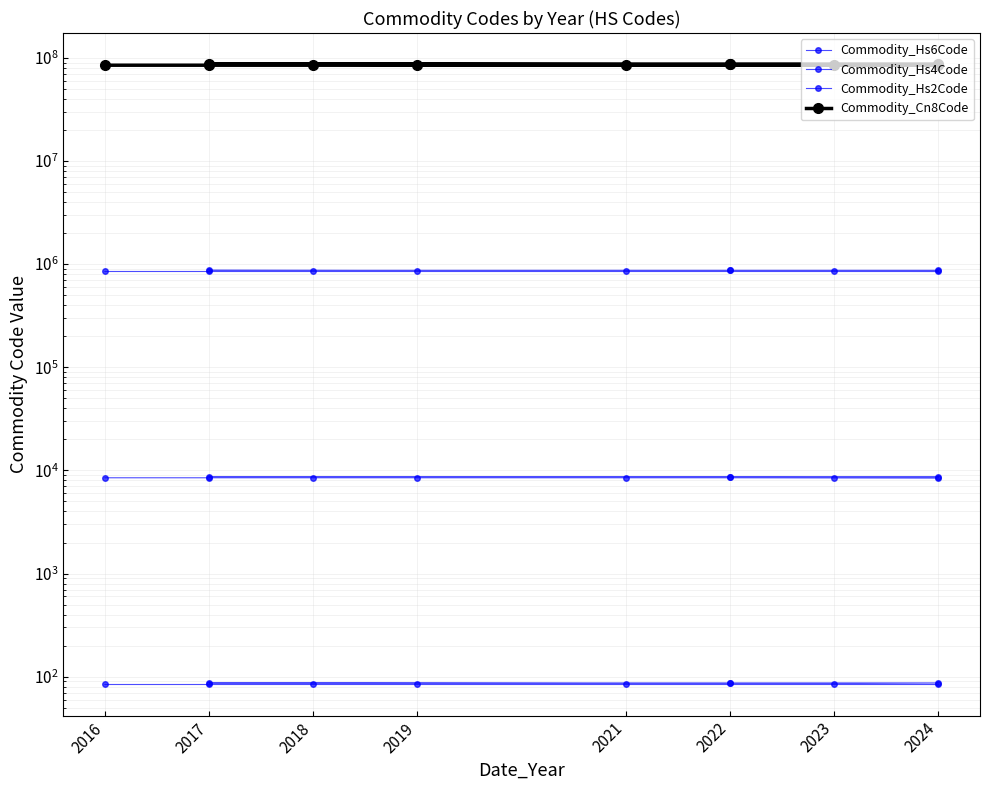

Which series has the largest total across all categories?

Commodity_Cn8Code